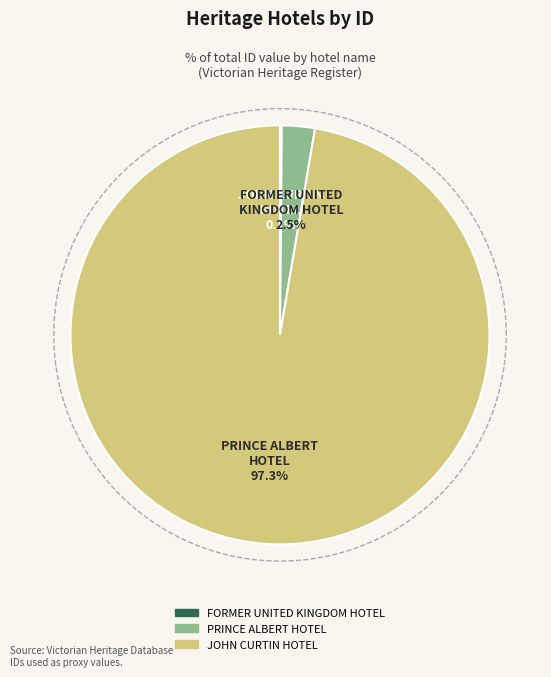

What is the majority slice?

JOHN CURTIN HOTEL